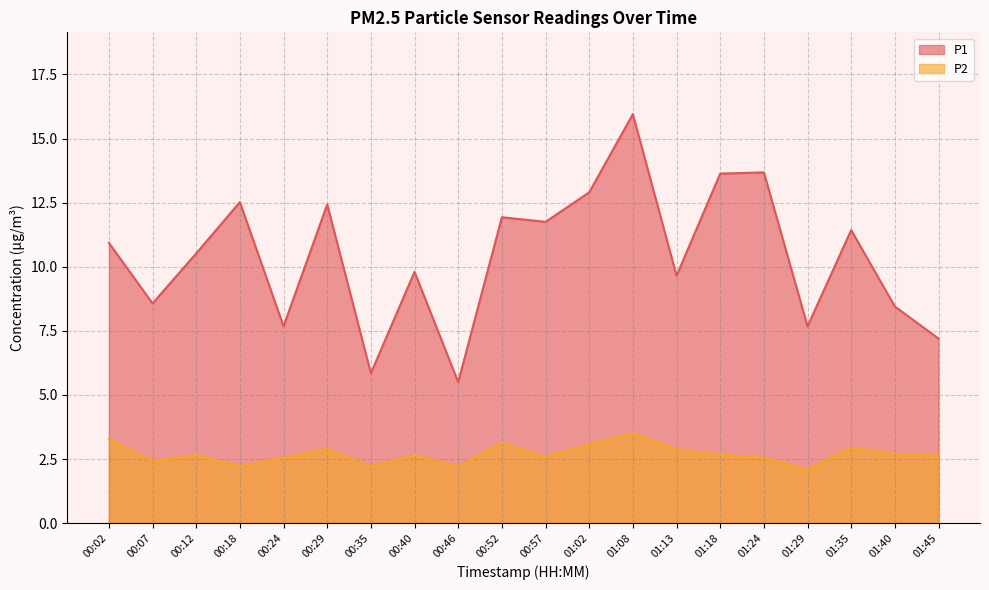

At how many categories does at least one series exceed 11?

9